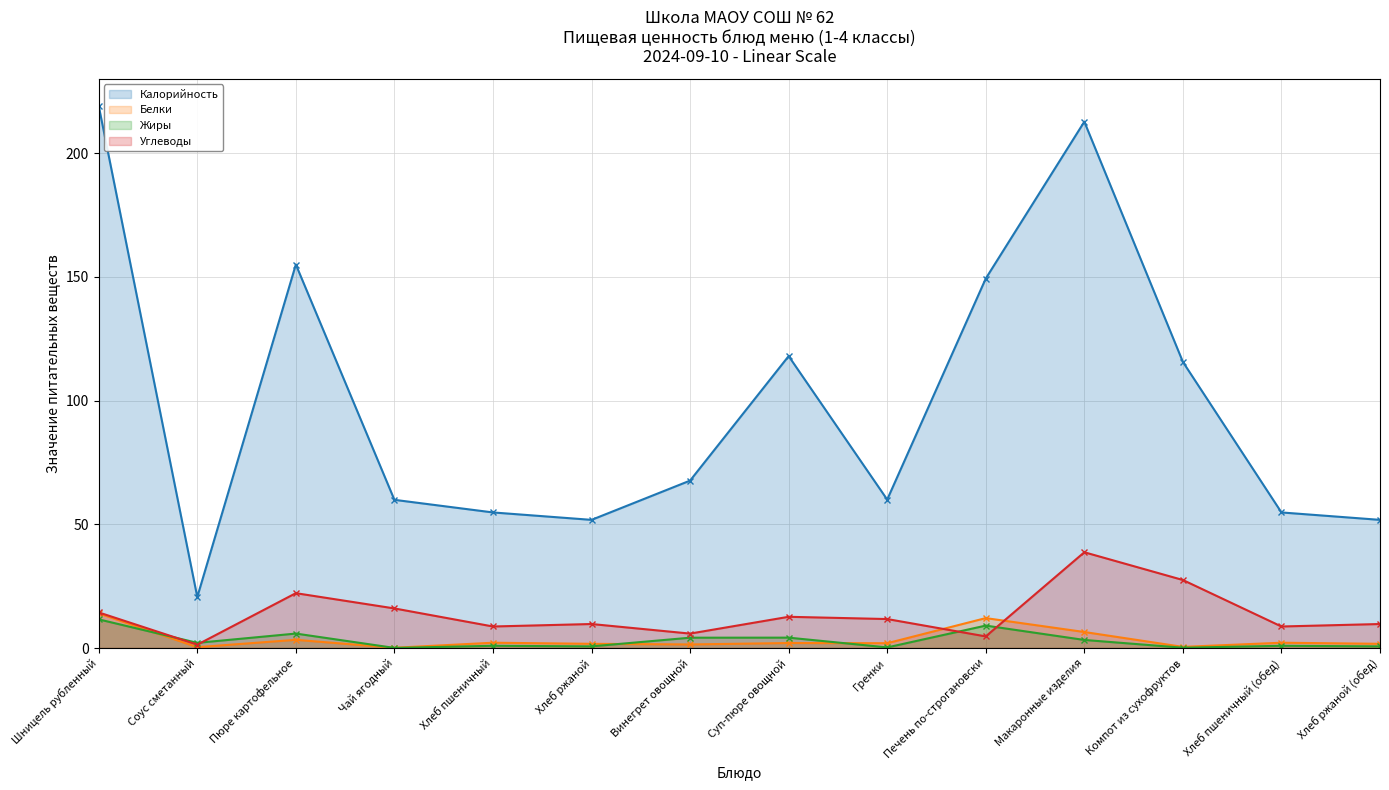

True or false: Жиры and Углеводы intersect in this chart.

True